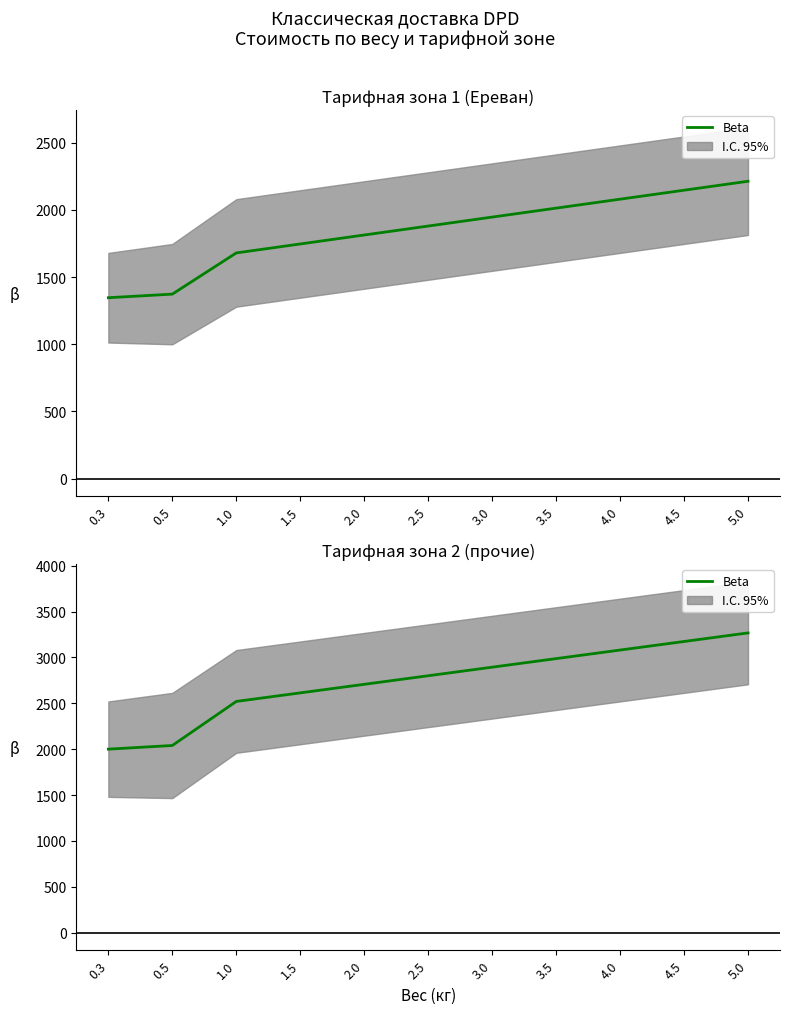

Read the value at 3.5.

2986.8